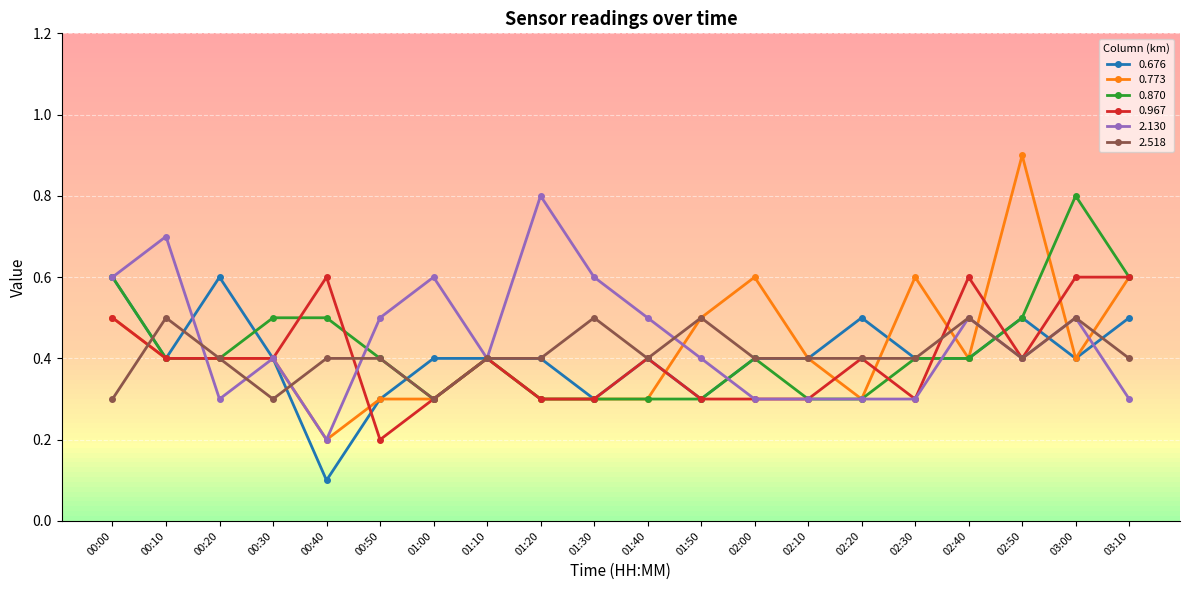

At which label does 0.676 reach its minimum?

00:40